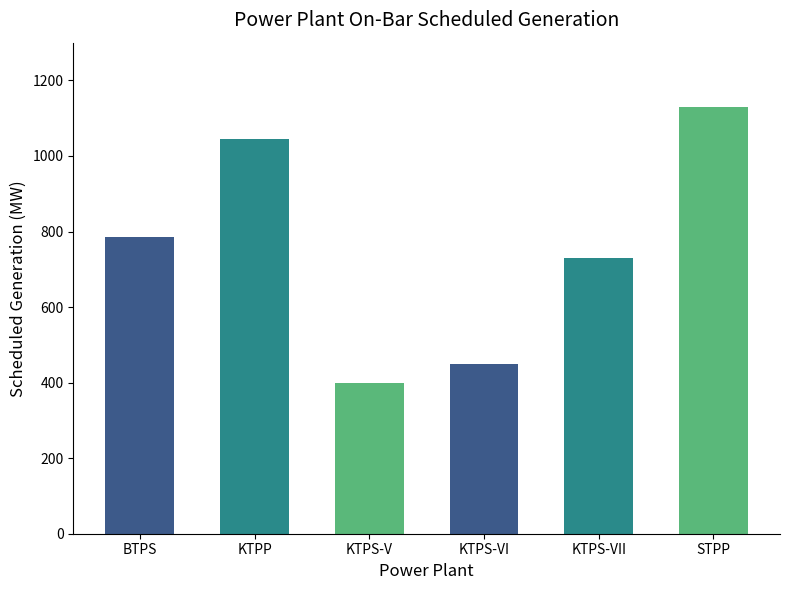

Where is the data nearest to the value 765?

BTPS